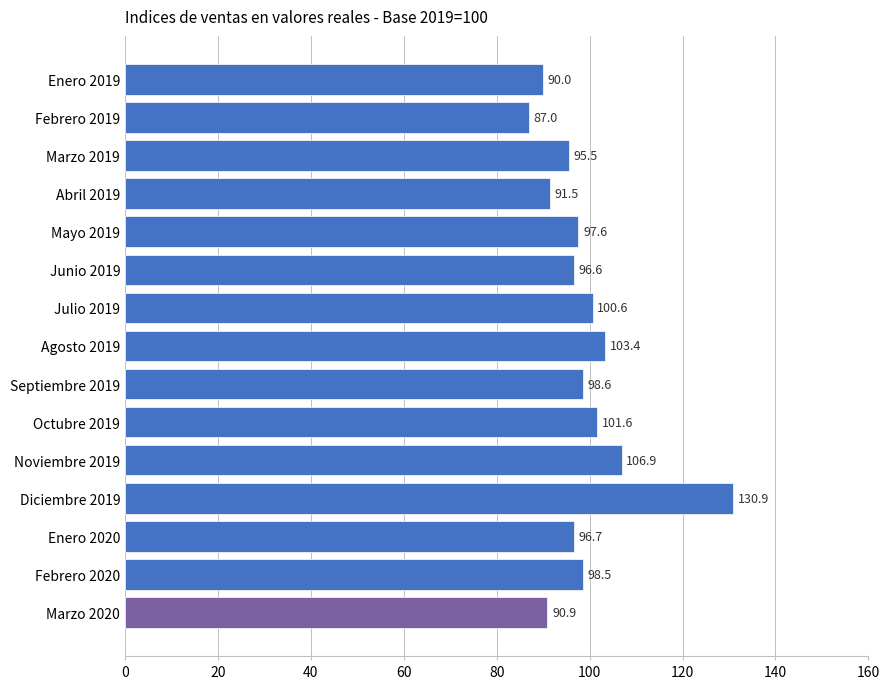

What is the change in value from Noviembre 2019 to Enero 2020?

-10.2